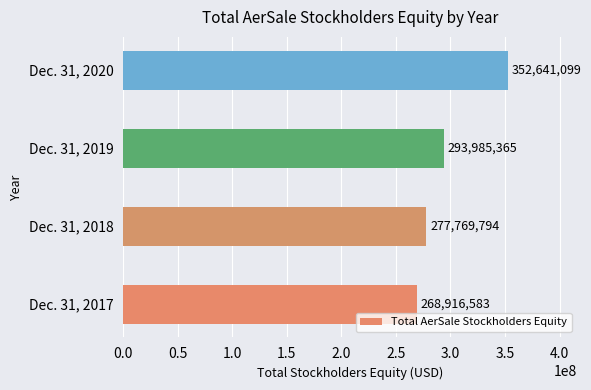

How many bars are there in total?

4